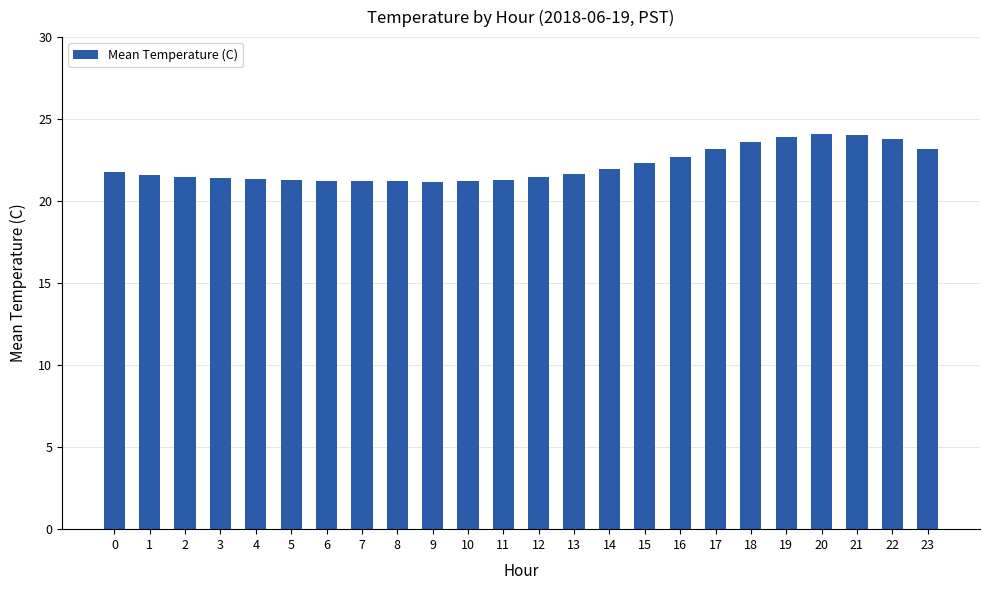

Is it true that the value at 16 is 9.3?

False